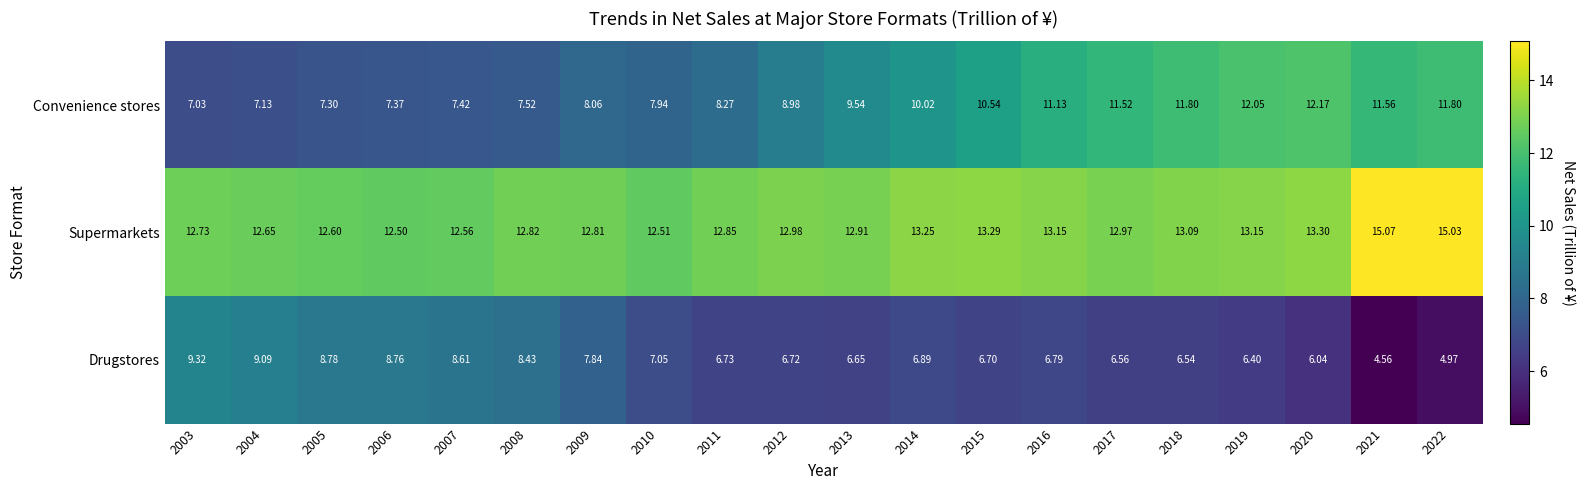

Which series has the largest total across all categories?

Supermarkets